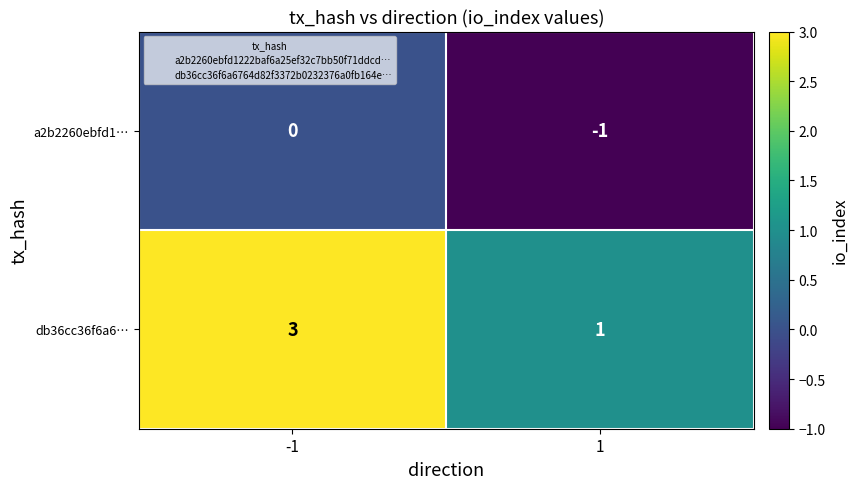

The a2b2260ebfd1… series shows 0 at -1. True or false?

True